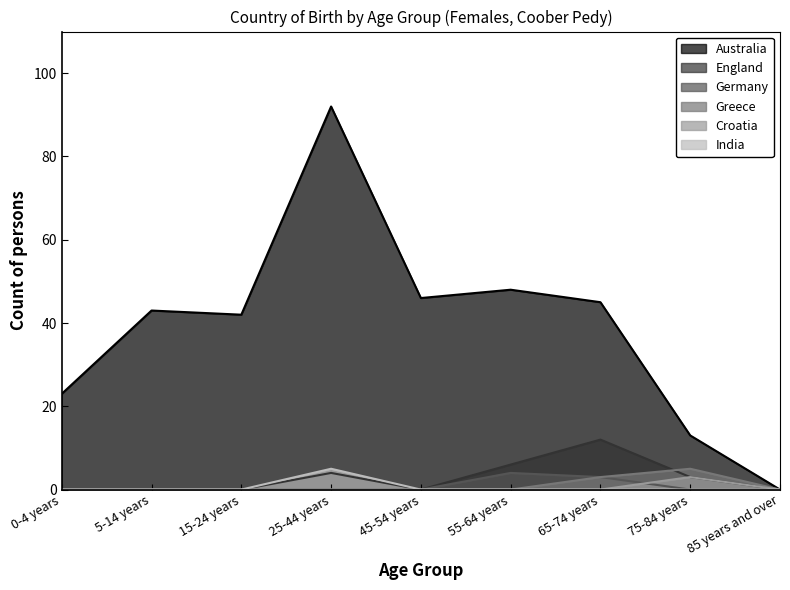

Which series changed the most between 5-14 years and 65-74 years?

England